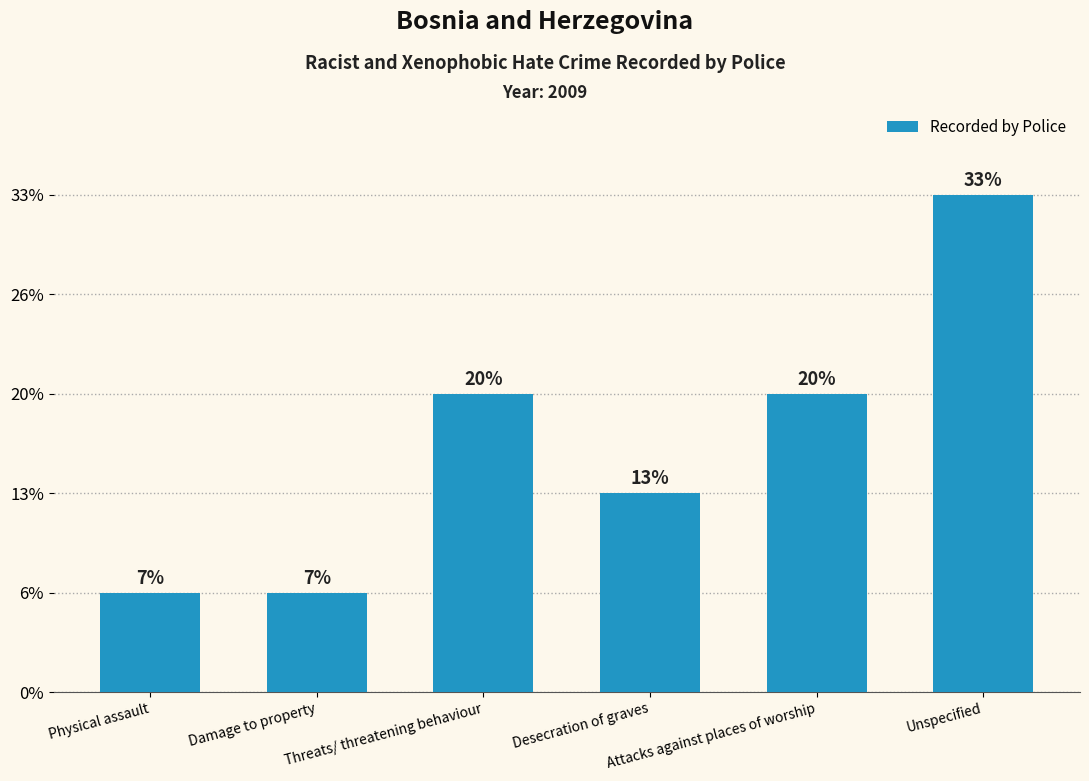

Does the chart contain any negative values?

No